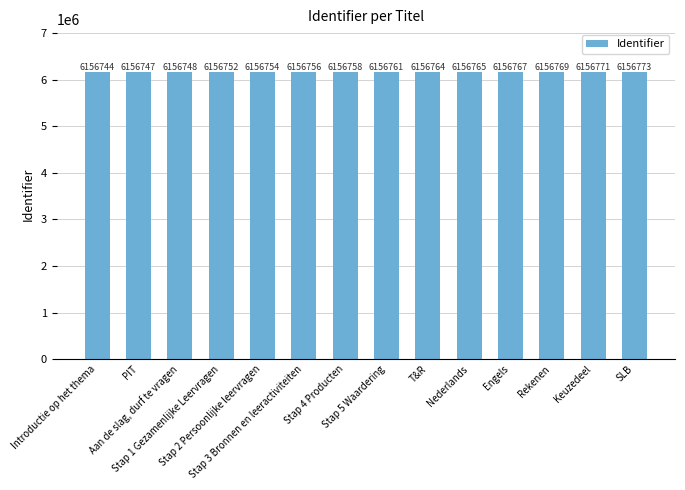

What is the minimum value shown in the chart?

6156744